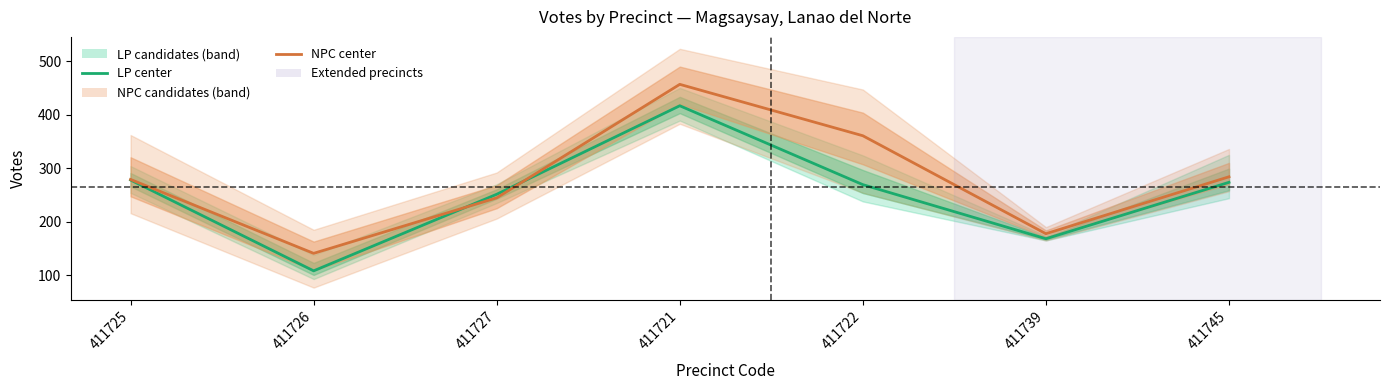

Rank the series by their maximum value, from highest to lowest.

NPC candidates, LP candidates